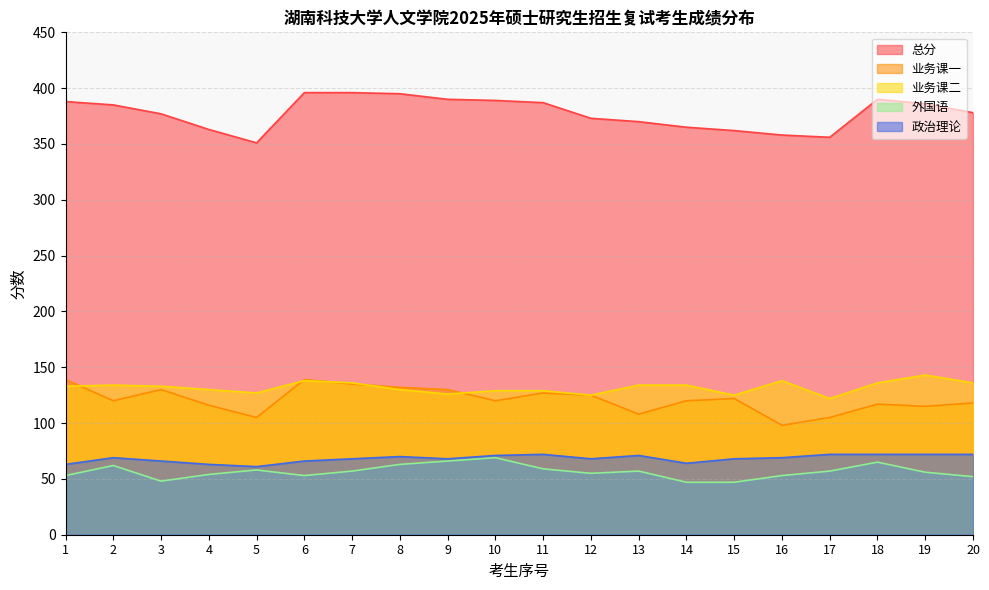

What are all the series names shown in the legend?

总分, 业务课一, 业务课二, 外国语, 政治理论